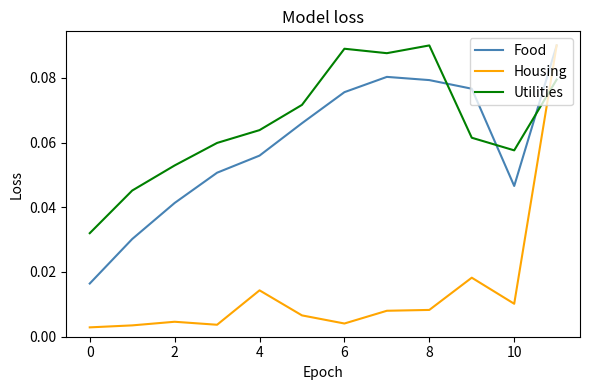

Does the chart have visible grid lines?

No